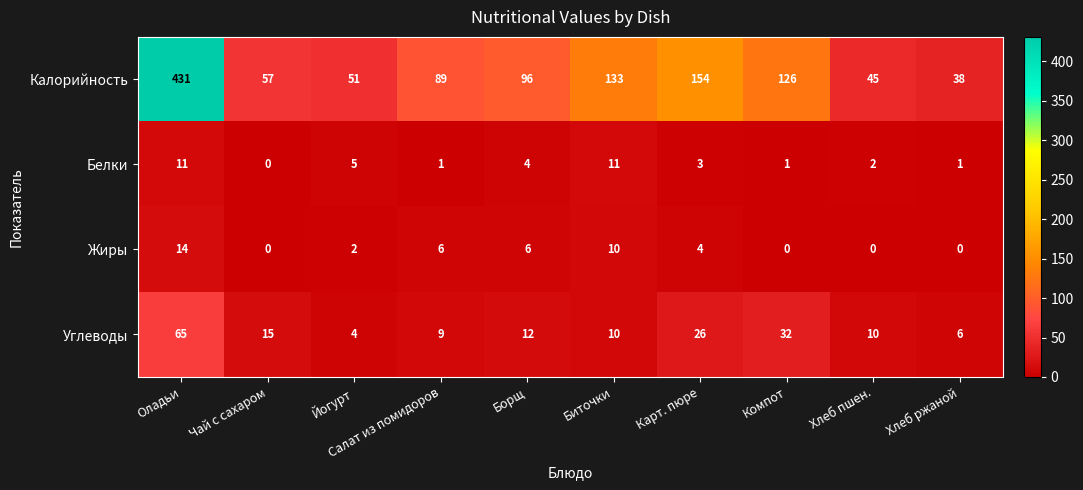

What is the average value of the Белки series?

4